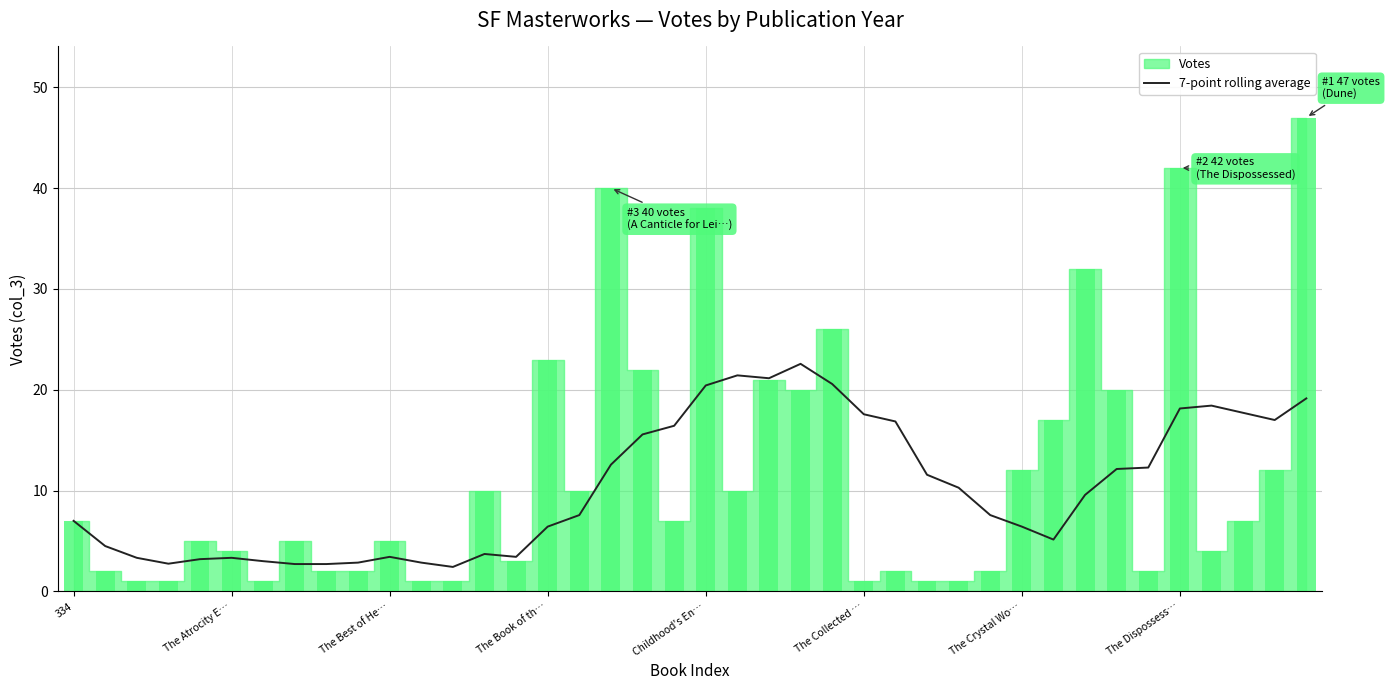

How many bars are there in total?

40